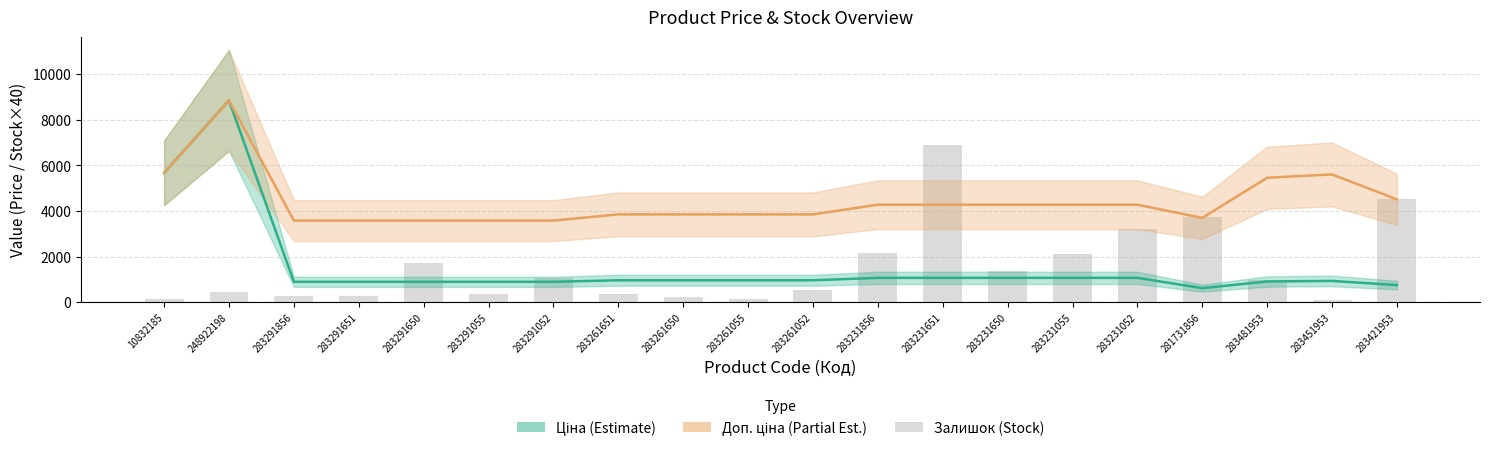

Rank the series at 283291856 from lowest to highest value.

Залишок, Ціна, Доп. ціна